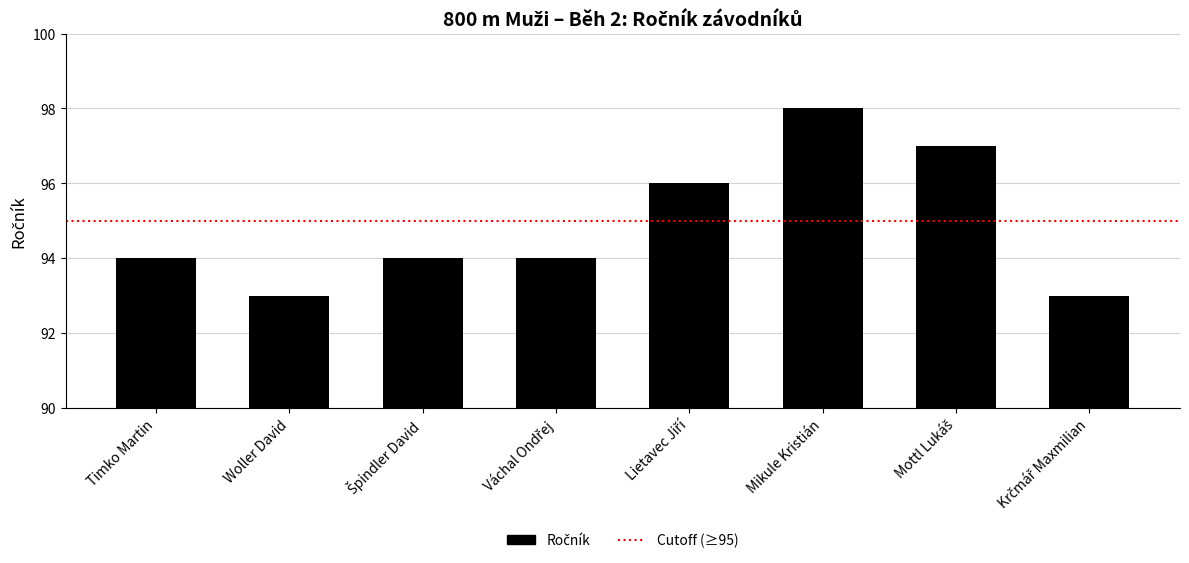

What is the label of the 7th bar from the right?

Woller David